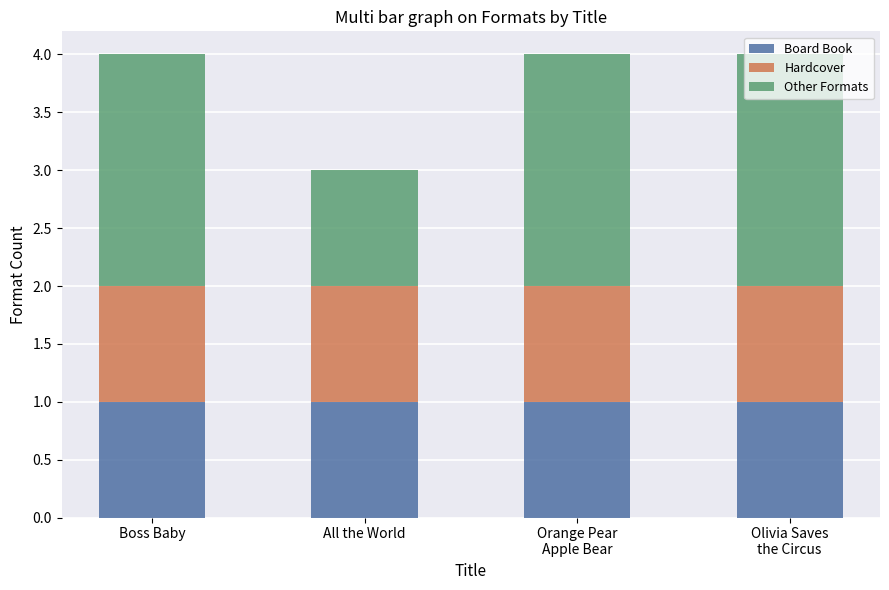

Is it true that Board Book equals 1 at Boss Baby?

True